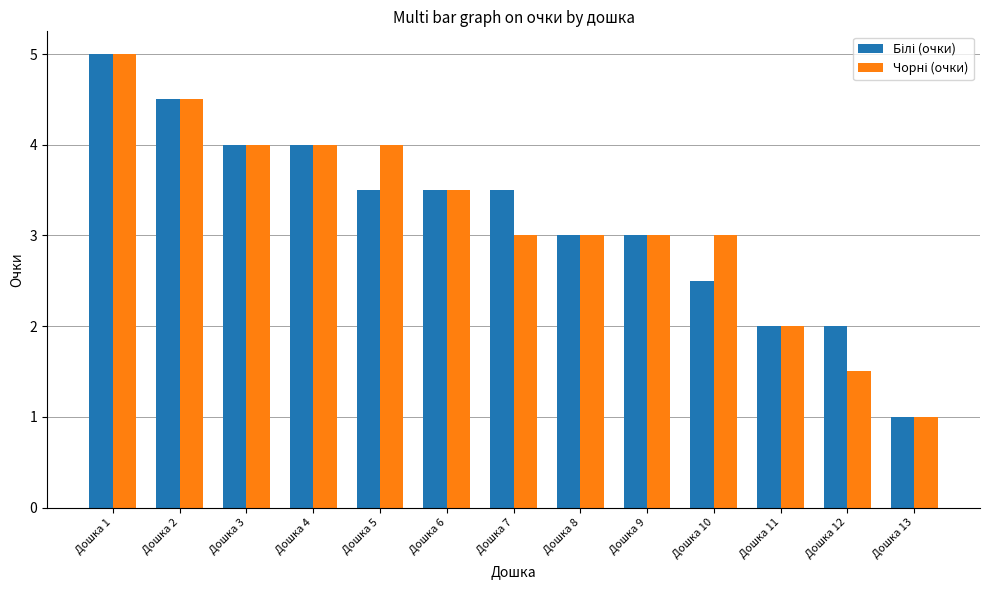

What is the total value across all series at Дошка 4?

8.0